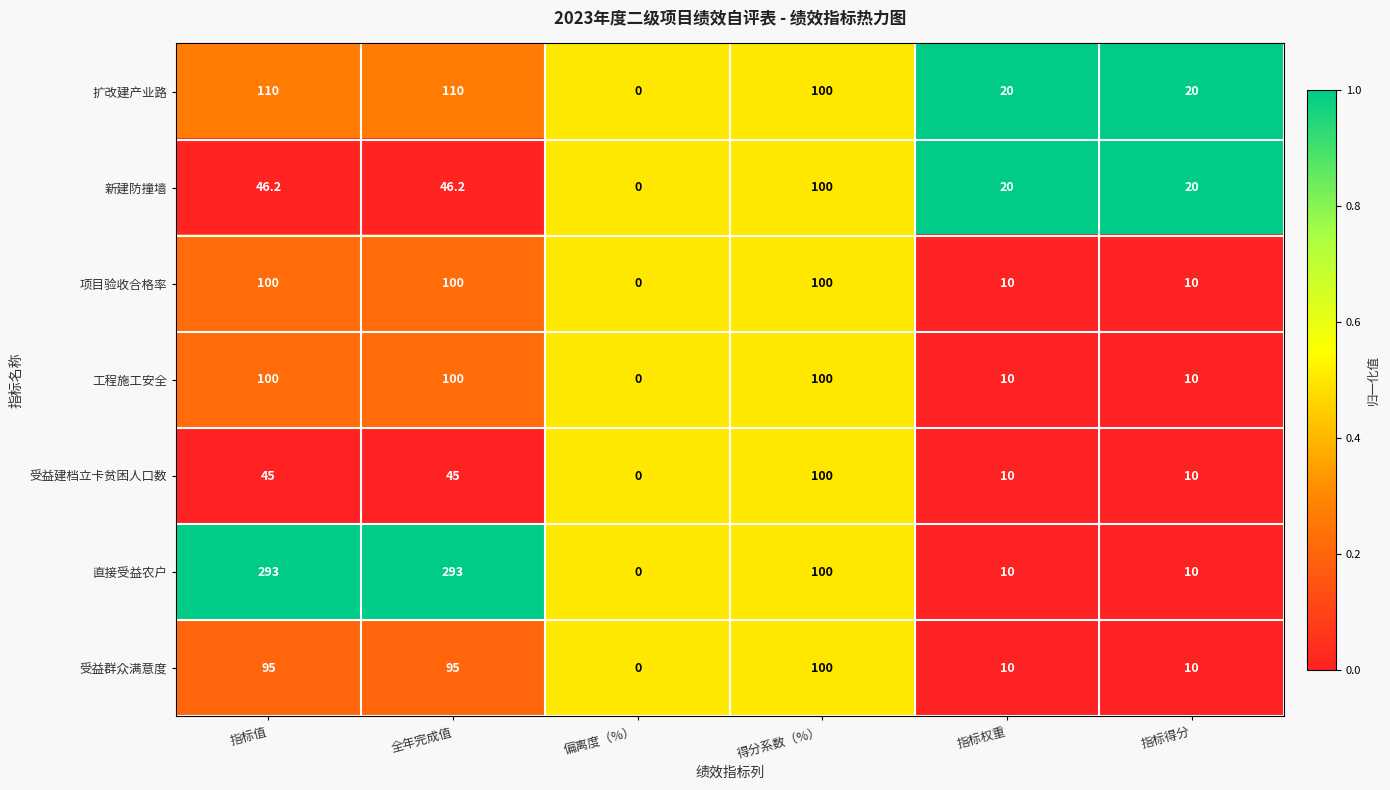

The value of 受益群众满意度 at 指标得分 is 13.4. True or false?

False